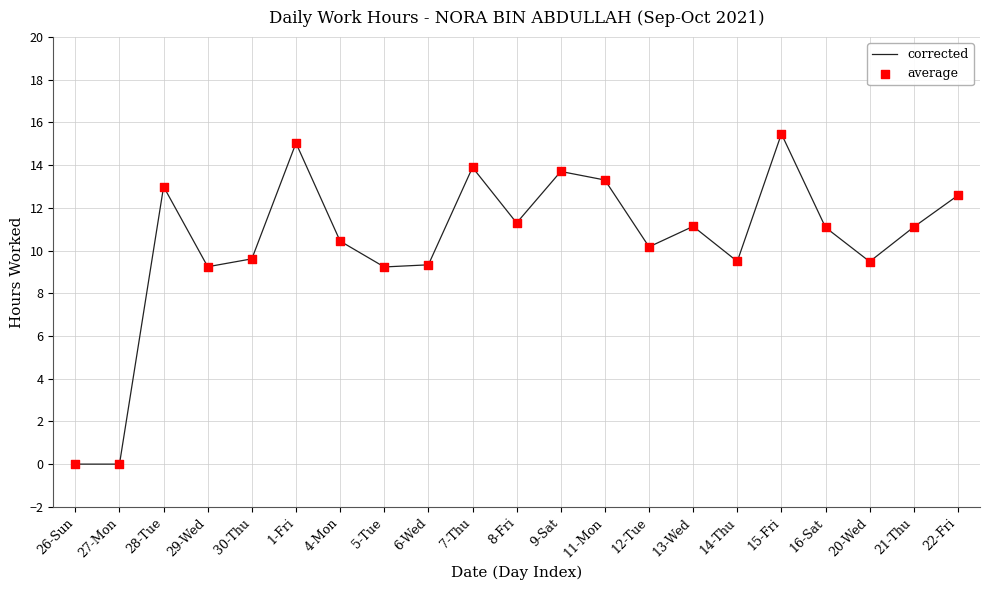

Which has a higher value, 20-Wed or 11-Mon?

11-Mon